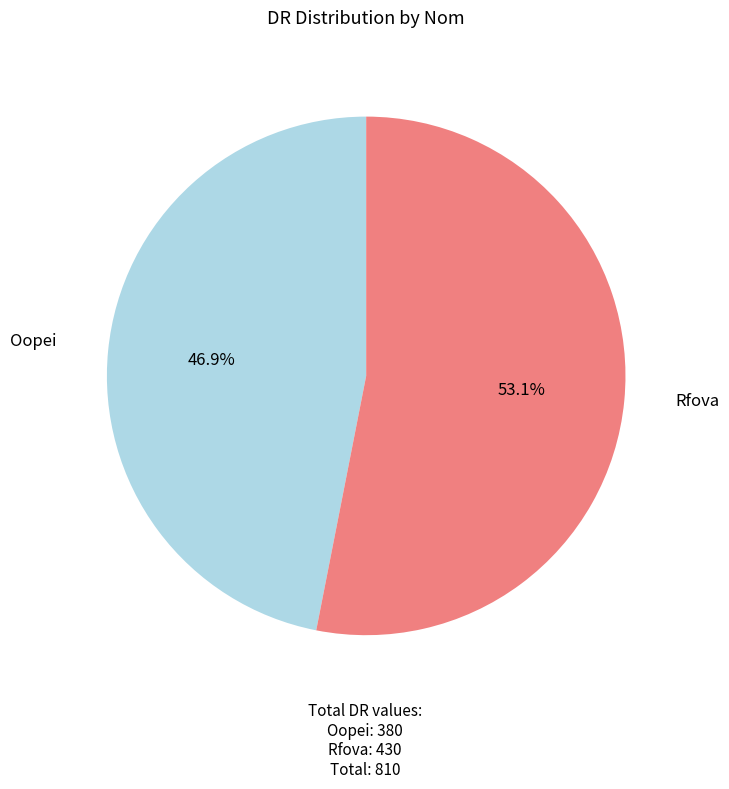

Combined, what portion of the pie is Rfova and Oopei?

100.0%